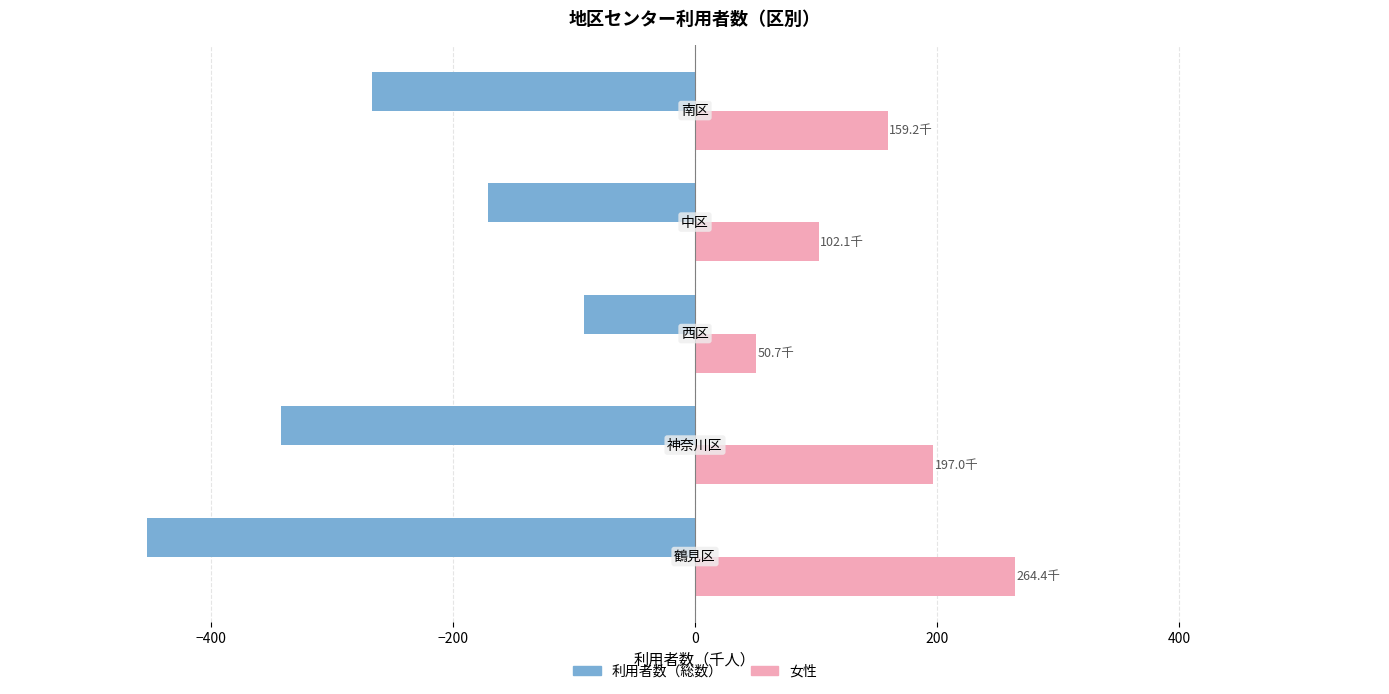

What is the average value of the 女性 series?

154.7